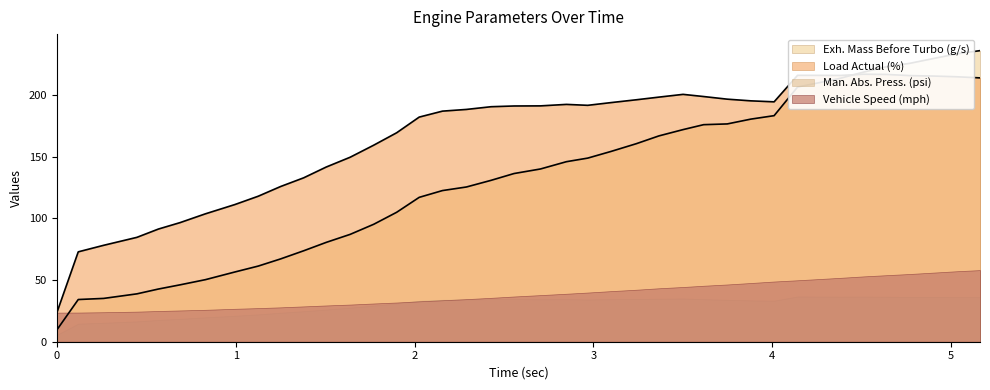

The value of Load Actual (%) at 21 is 40.7. True or false?

False